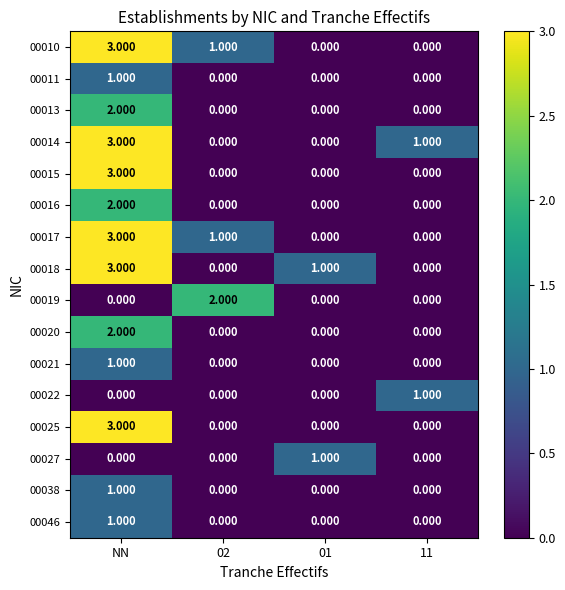

Which category has the highest value in the 00020 series?

NN